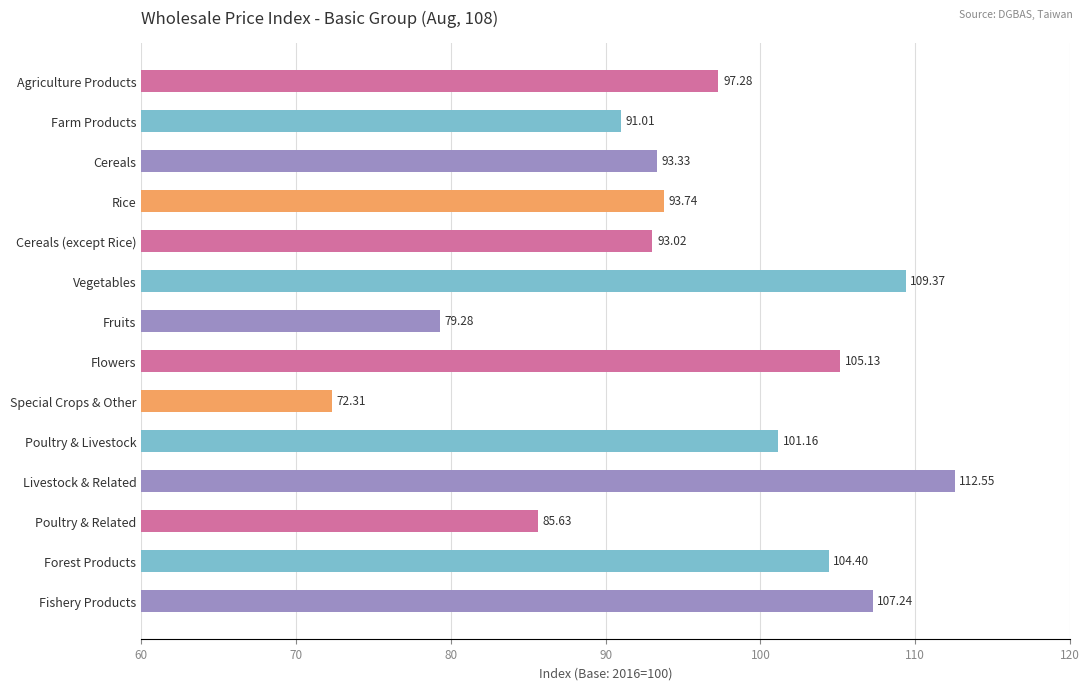

What is the ratio of the value at Livestock & Related to the value at Poultry & Livestock?

1.1